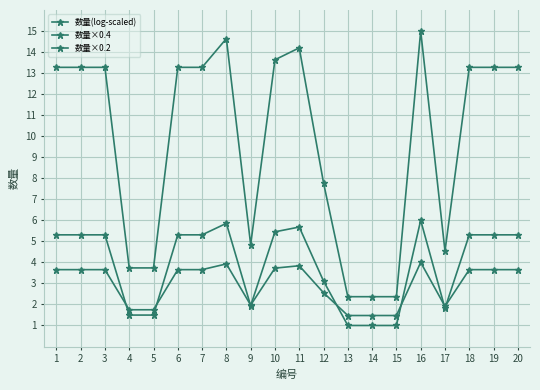

The 数量(log-scaled) series shows 13.3 at 3. True or false?

True